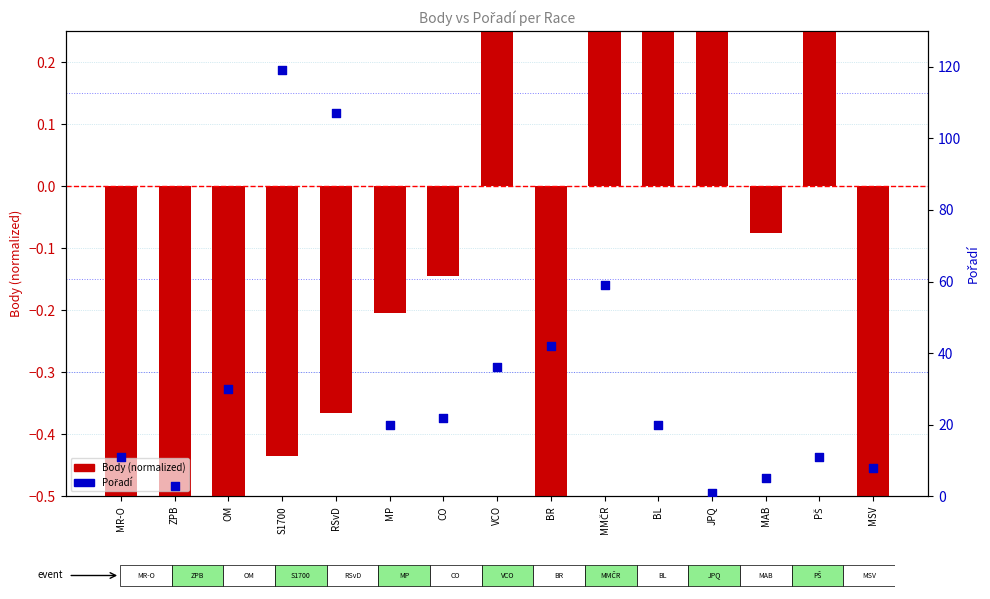

Which series reaches the minimum Y coordinate?

Body (normalized)